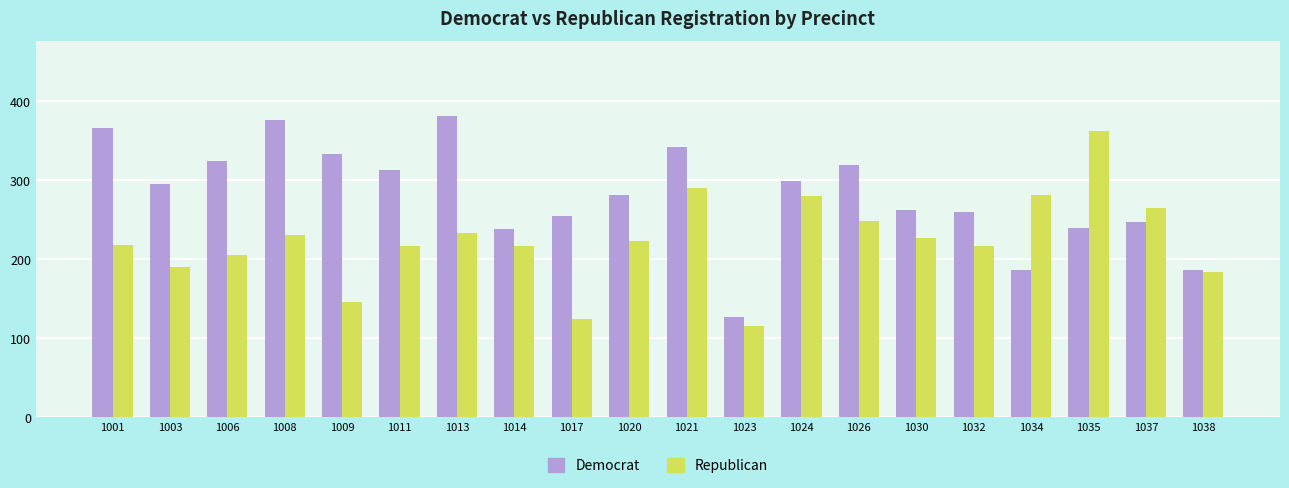

What is the sum of all Democrat values?

5636